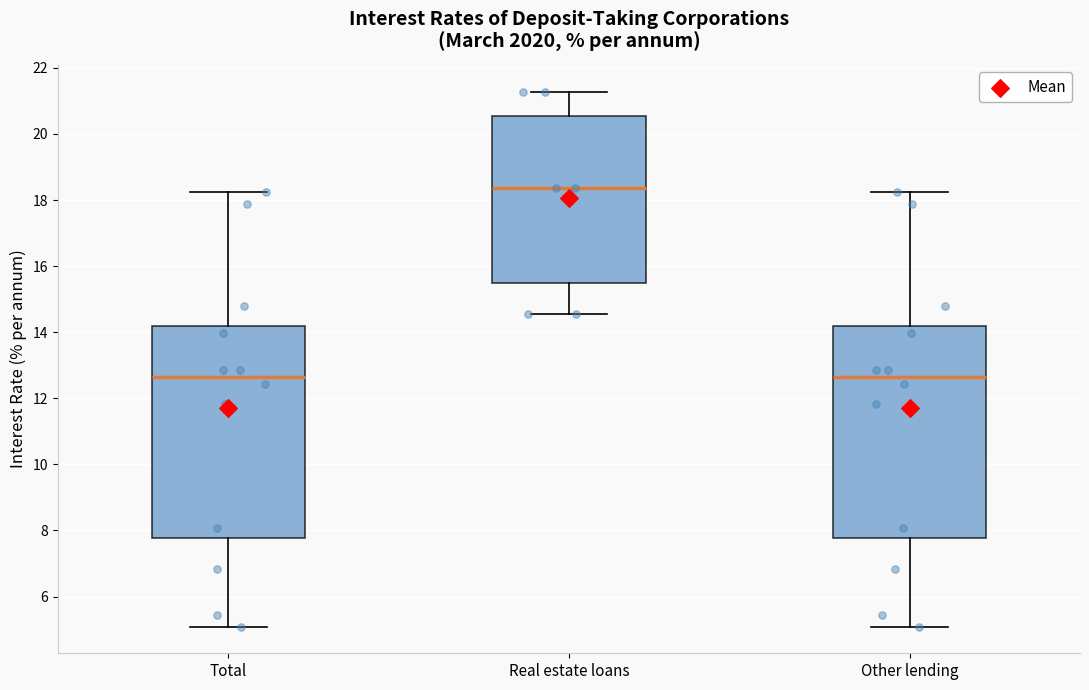

Reading left to right, transcribe this box plot: for each box, give where its median line is, the range the box spans, and where its two whiskers end, as read against the y-axis. The values are not printed on the chart, so give them approximately, as read against the axis.

Total: median 12.6, box 7.8 to 14.2, whiskers 5.0 to 18.2
Real estate loans: median 18.4, box 15.4 to 20.6, whiskers 14.6 to 21.2
Other lending: median 12.6, box 7.8 to 14.2, whiskers 5.0 to 18.2